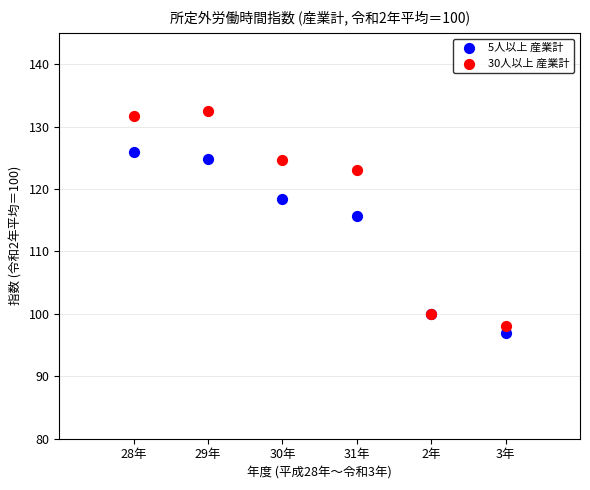

Which series has the largest Y range (max minus min)?

30人以上 産業計